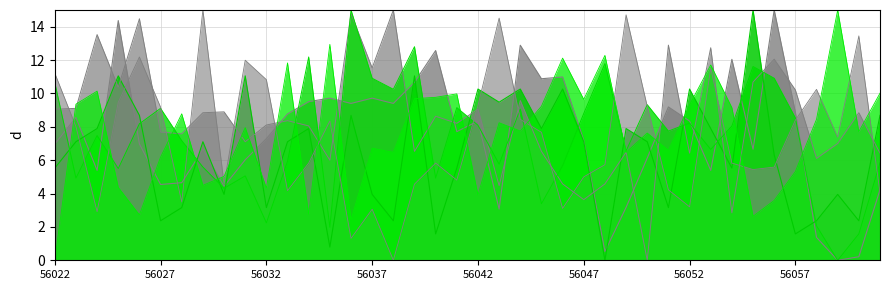

List the series in order of their peak value, lowest first.

col_253, col_254, col_255, col_256, col_257, col_258